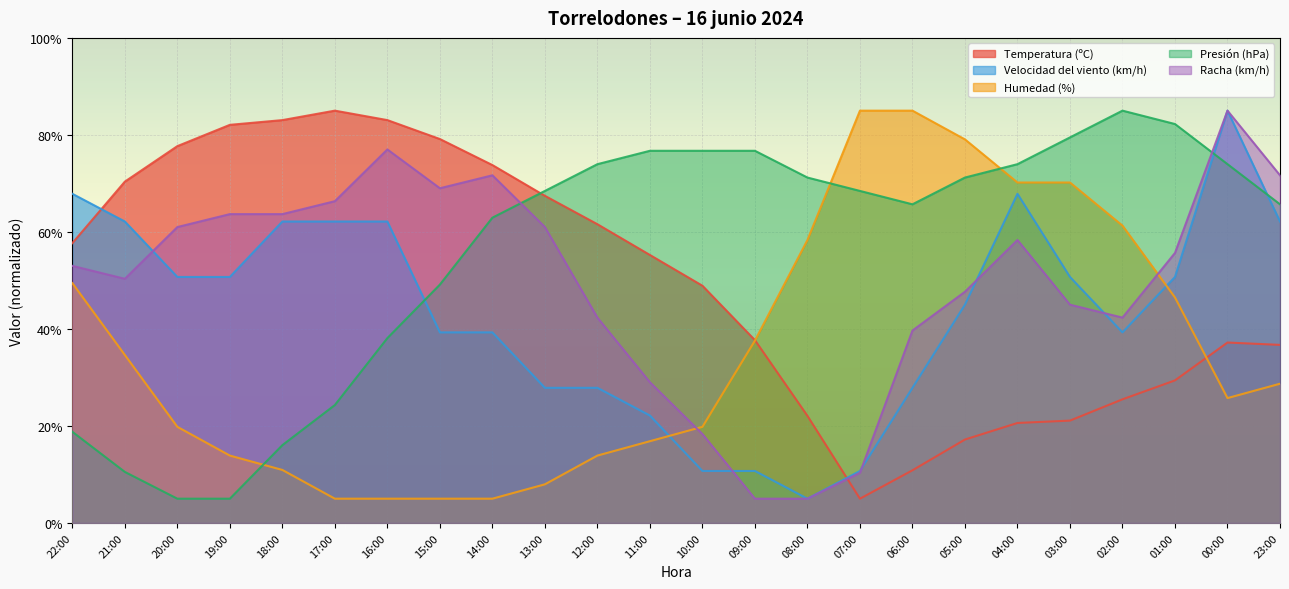

What is the maximum value for Presión (hPa)?

85.0